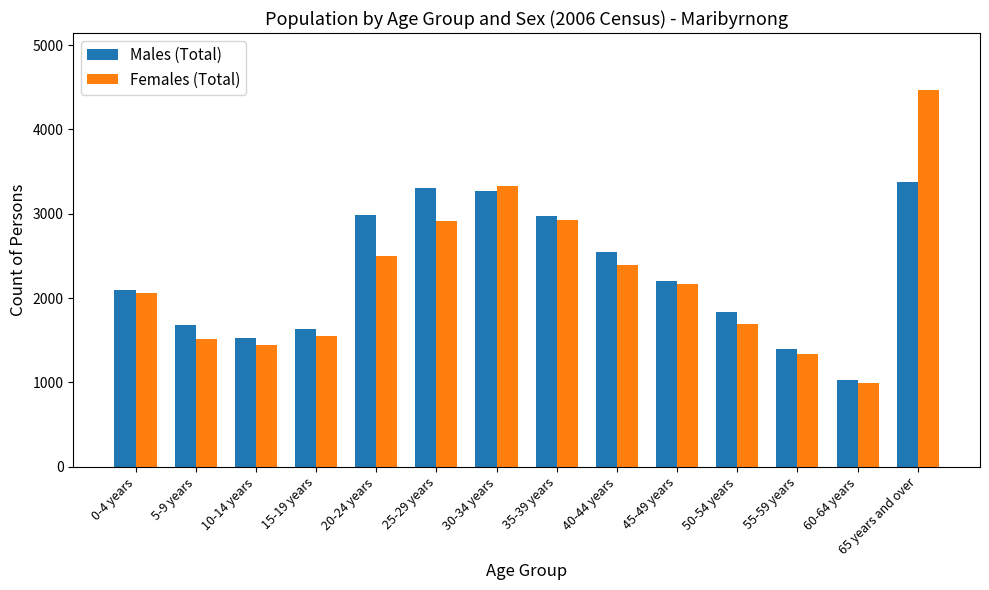

Which category has the highest value across all series?

65 years and over